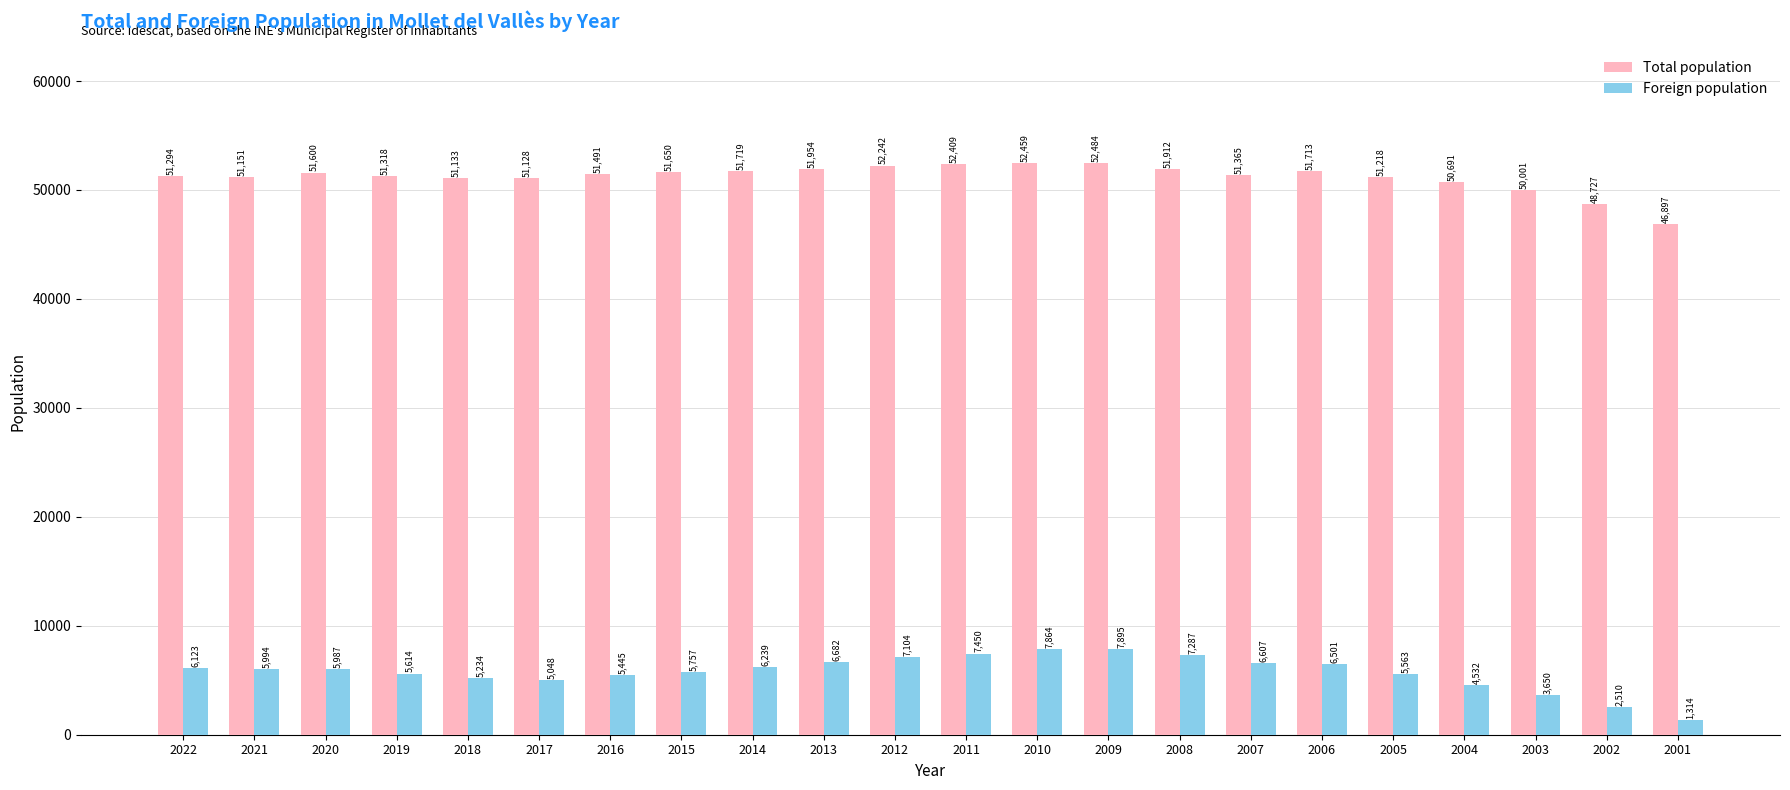

How many groups of bars are there?

22